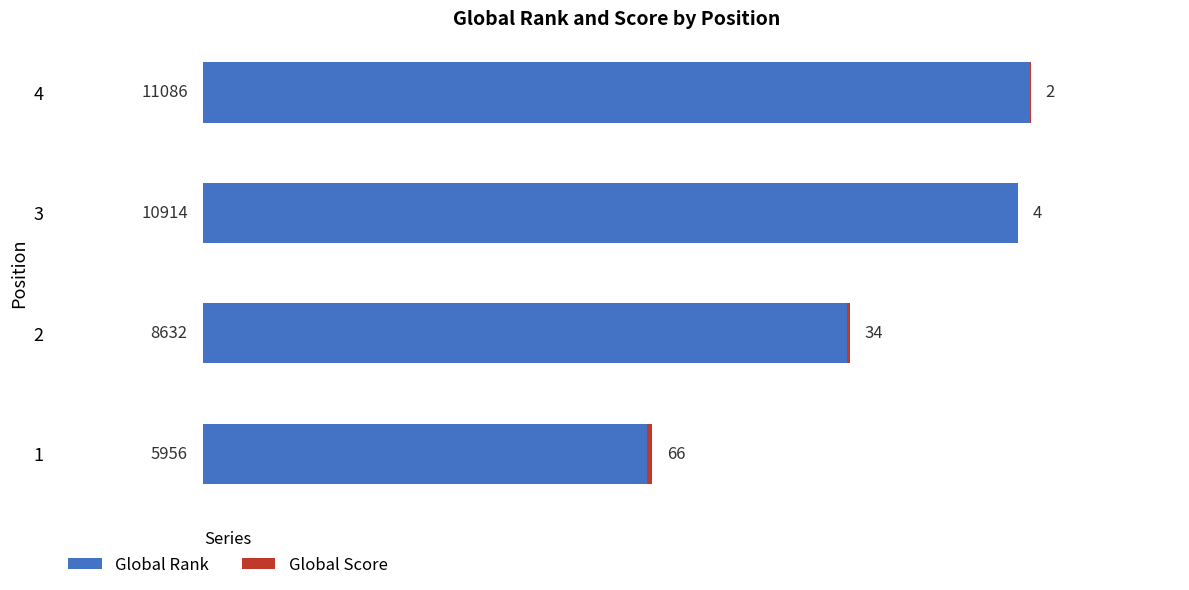

Is it true that Global Rank equals 15141 at 2?

False